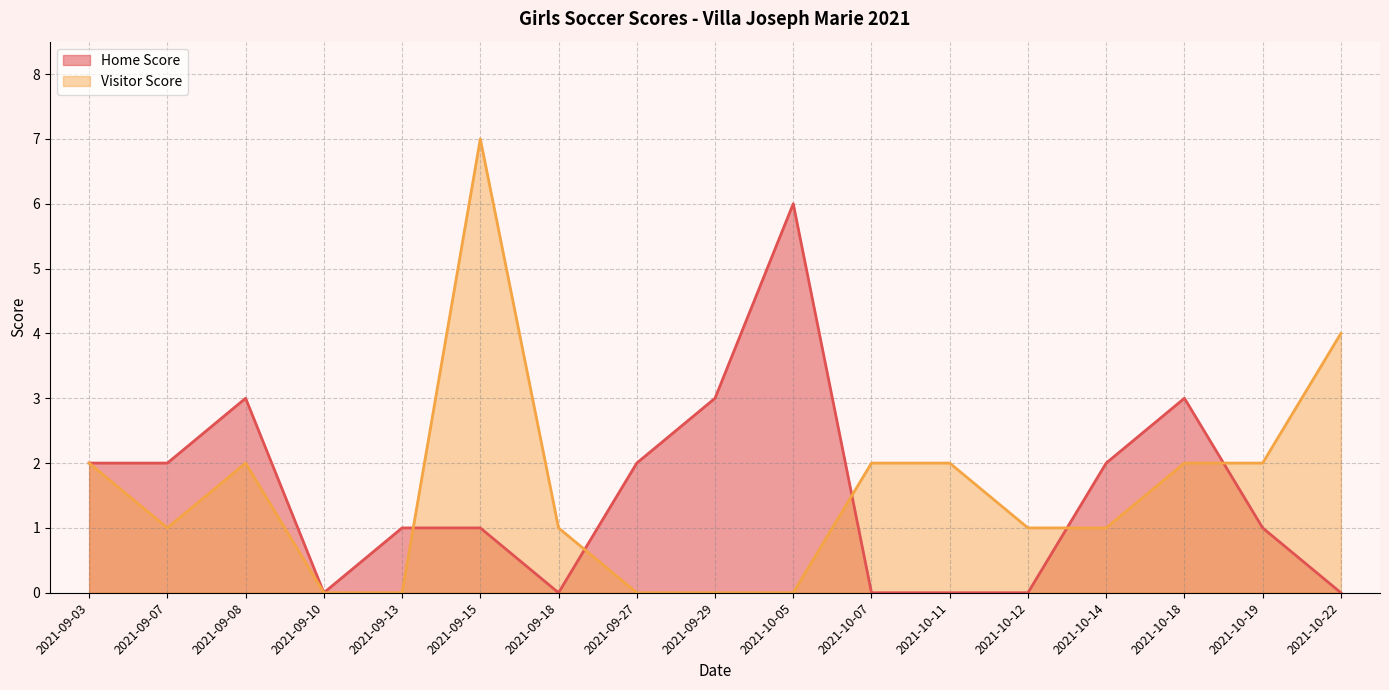

What is the sum of all Home Score values?

26